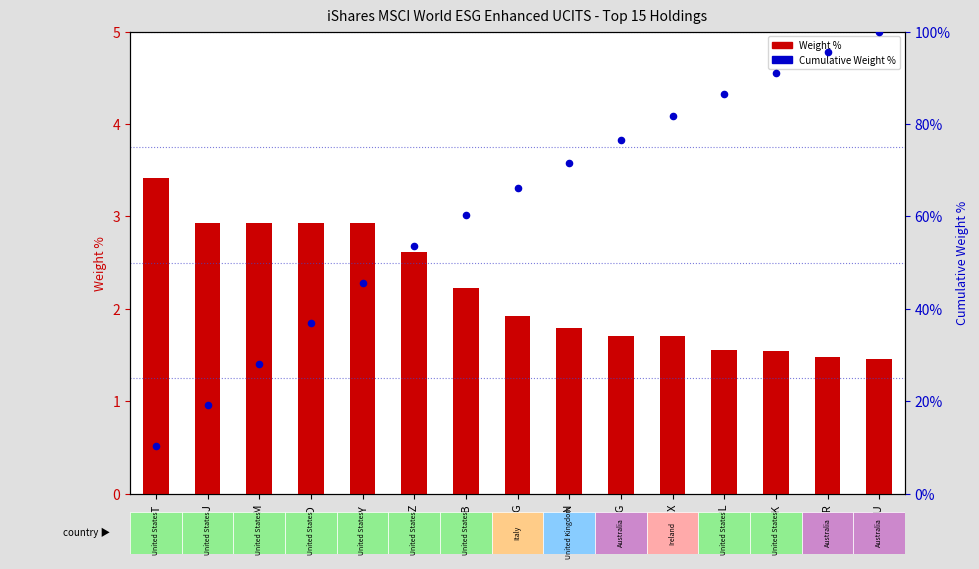

Which series contains the lowest Y value?

Weight %